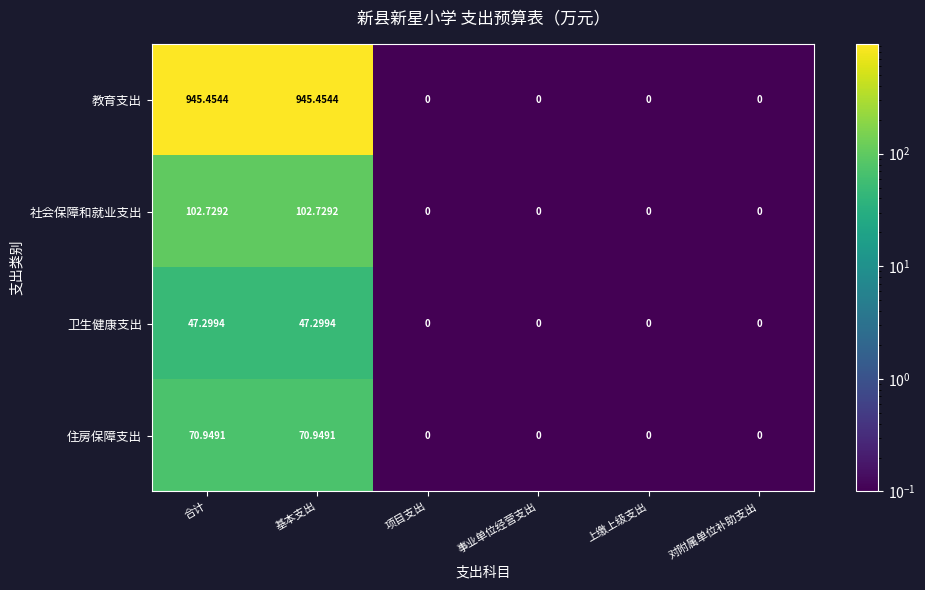

Which series has the widest spread of values?

教育支出